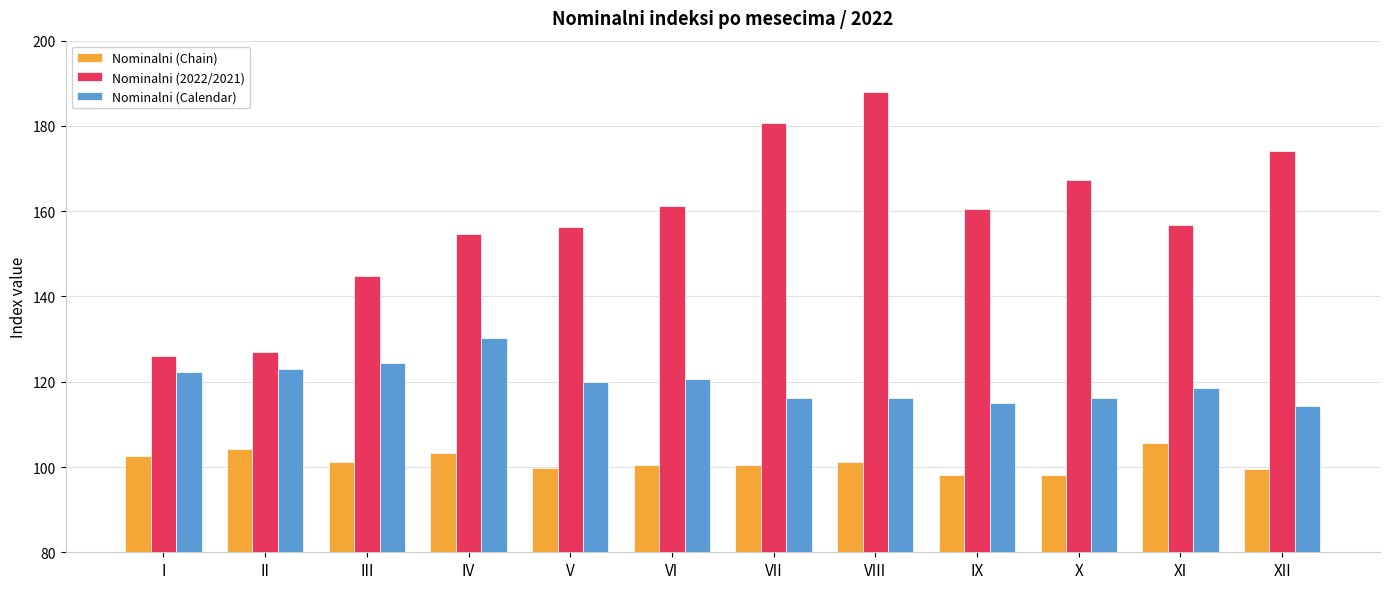

What is the value of the Nominalni (Chain) bar at the 4th from the left?

103.2